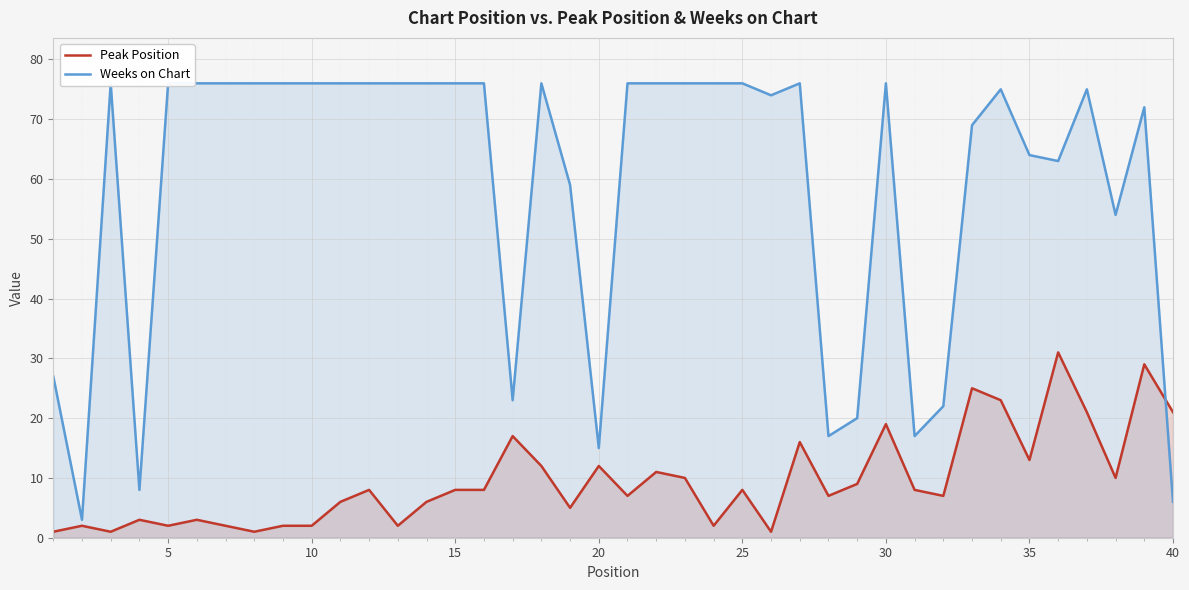

Count the number of categories in the chart.

40